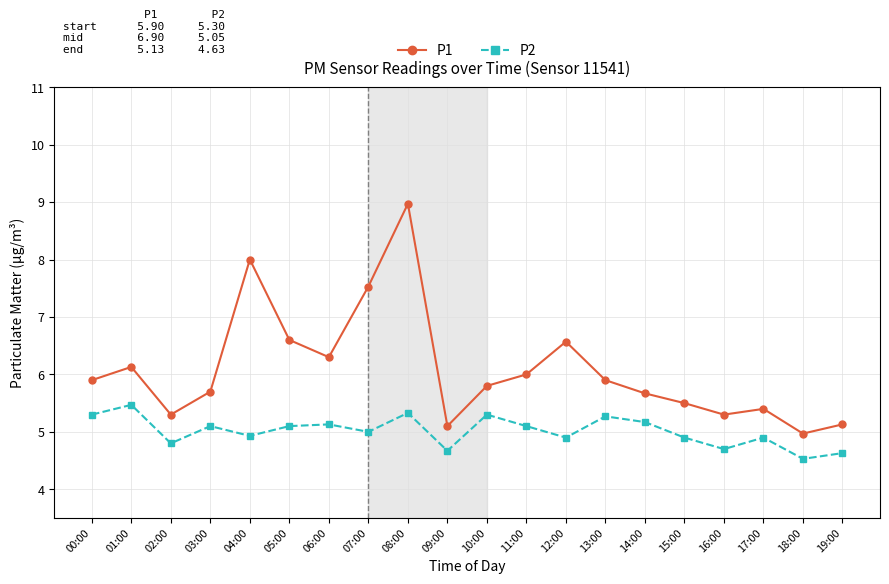

Rank the series at 18:00 from lowest to highest value.

P2, P1